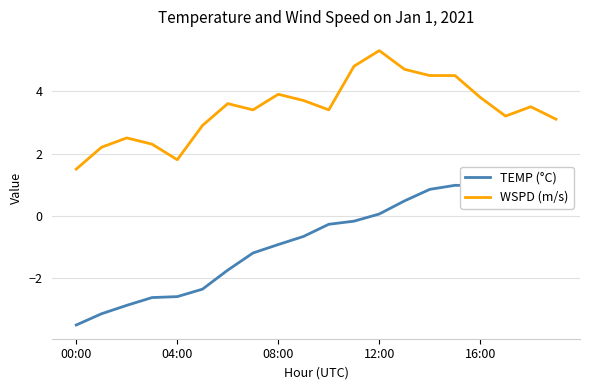

What is the difference between the maximum and minimum values in the TEMP (°C) series?

4.9